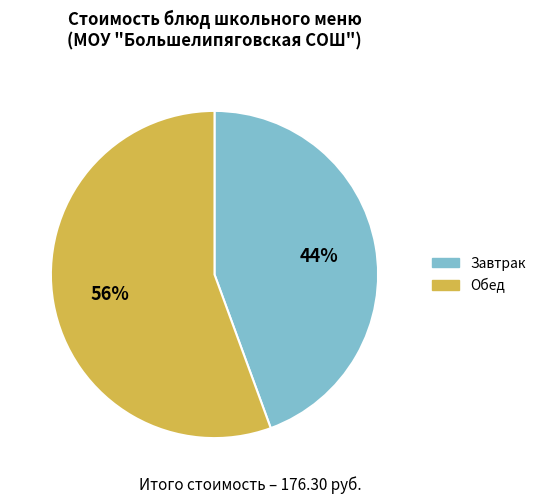

To the nearest percent, what is the average slice percentage?

50%